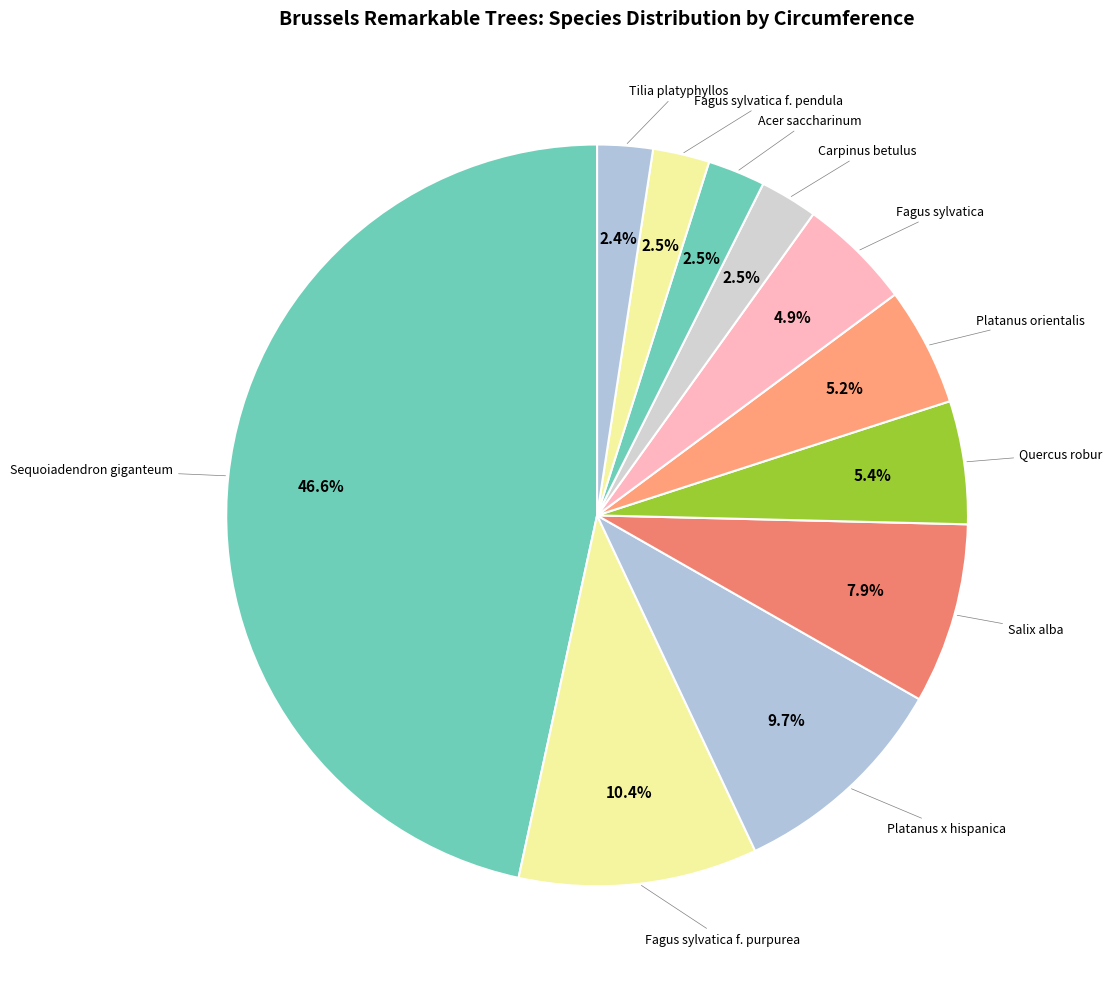

Which slice is the largest?

Sequoiadendron giganteum